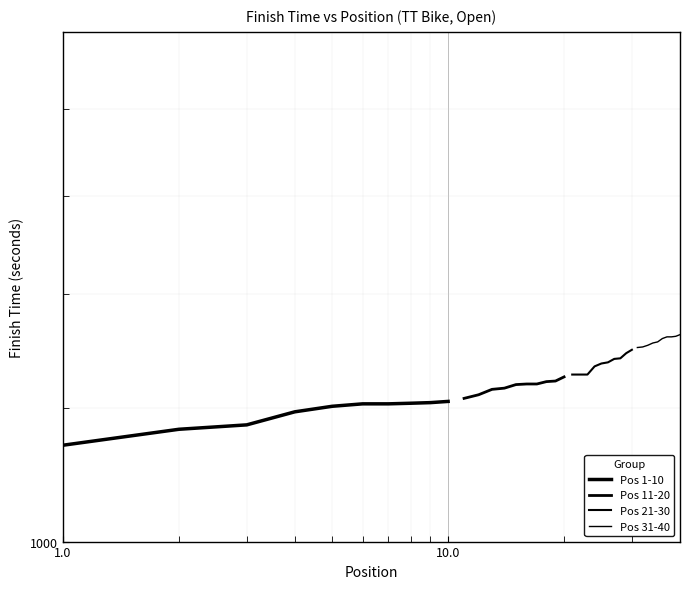

True or false: Pos 31-40 and Pos 21-30 cross at least once.

False